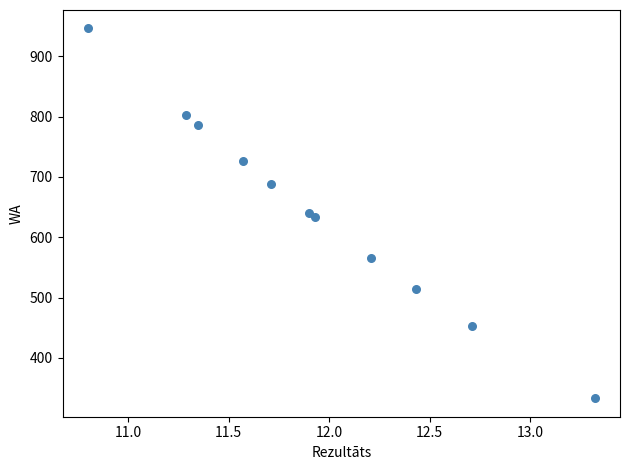

What is the range of Y values (max minus min)?

613